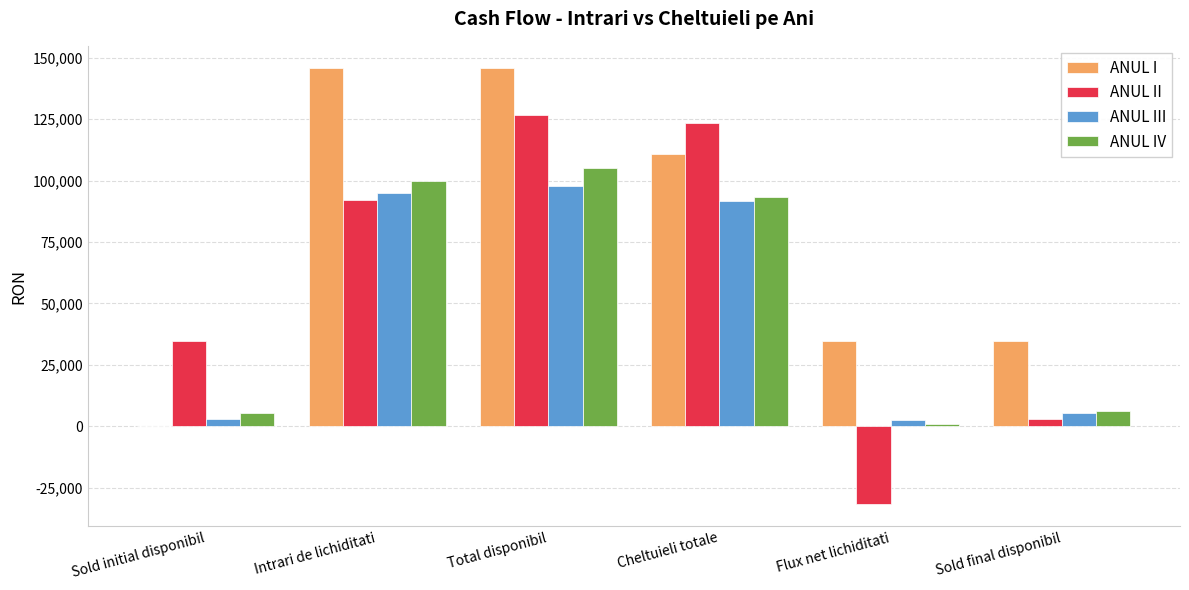

What is the total value across all series at Cheltuieli totale?

419050